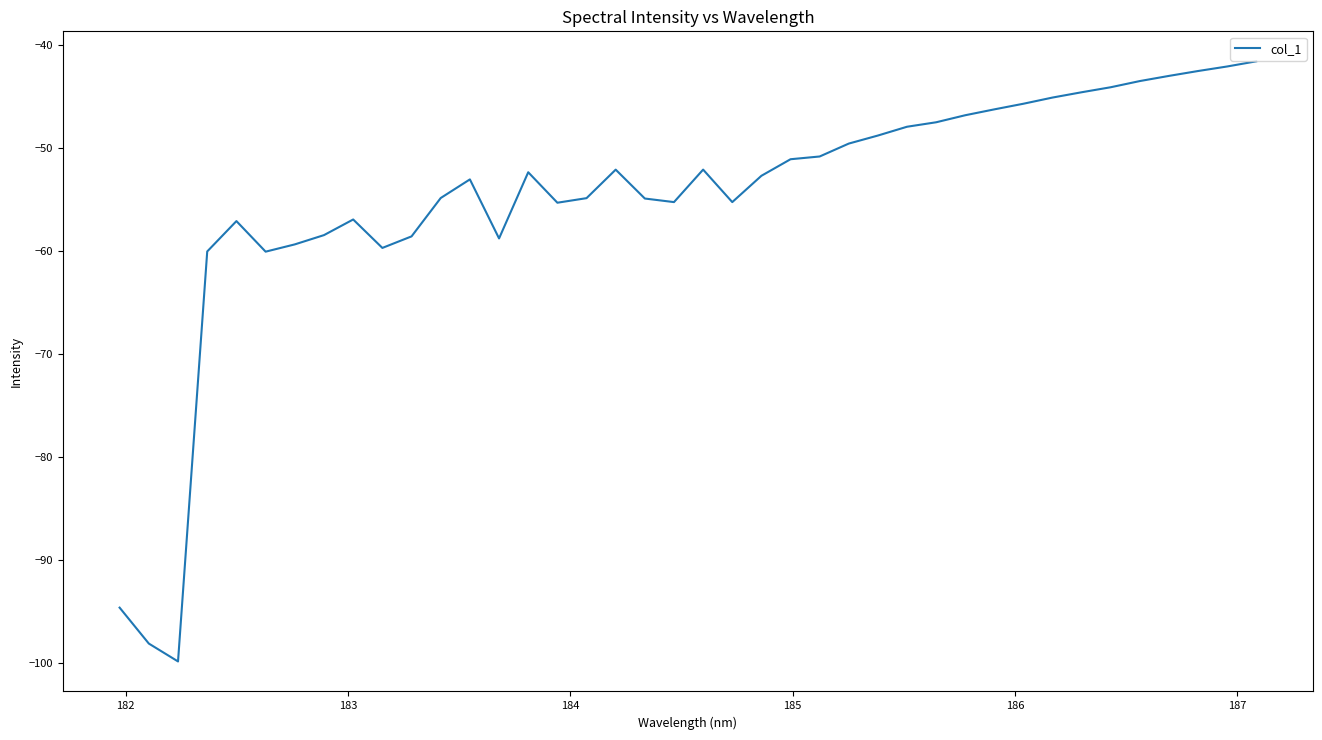

What is the difference between the maximum and minimum values?

58.2